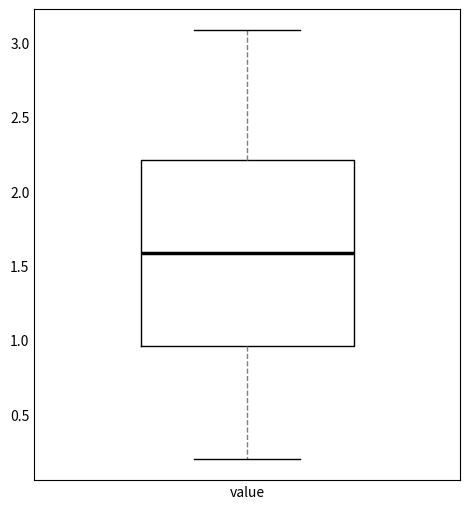

Transcribe this box plot: give where the median line is, the range the box spans, and where the two whiskers end, as read against the y-axis. The values are not printed on the chart, so give them approximately, as read against the axis.

median 1.60, box 0.95 to 2.20, whiskers 0.20 to 3.10